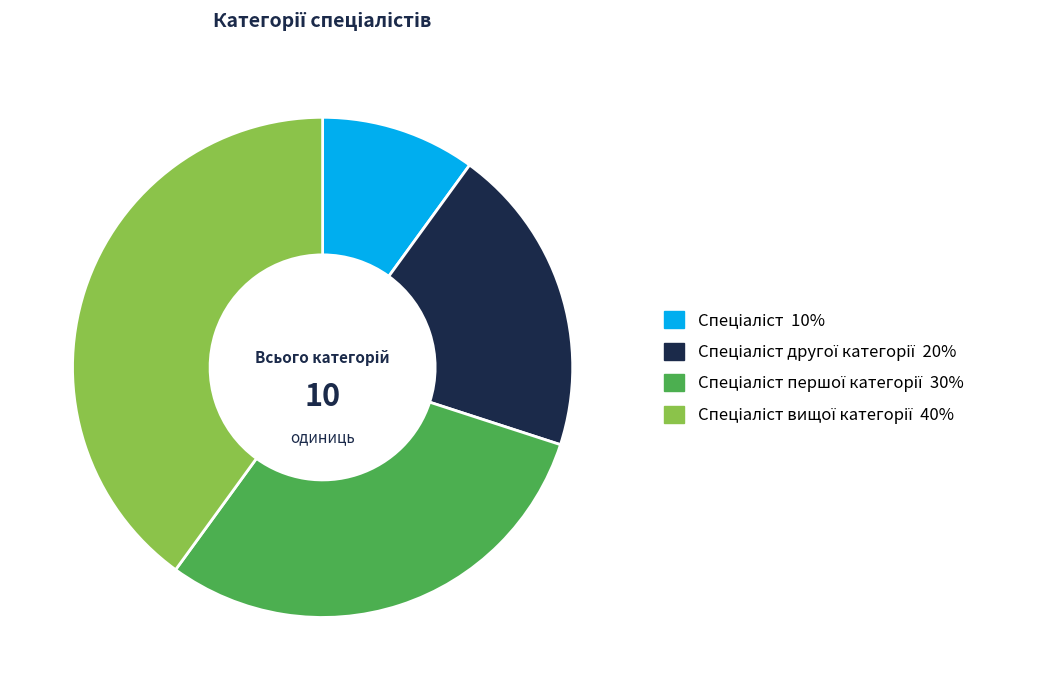

Is there a majority slice in this chart?

No